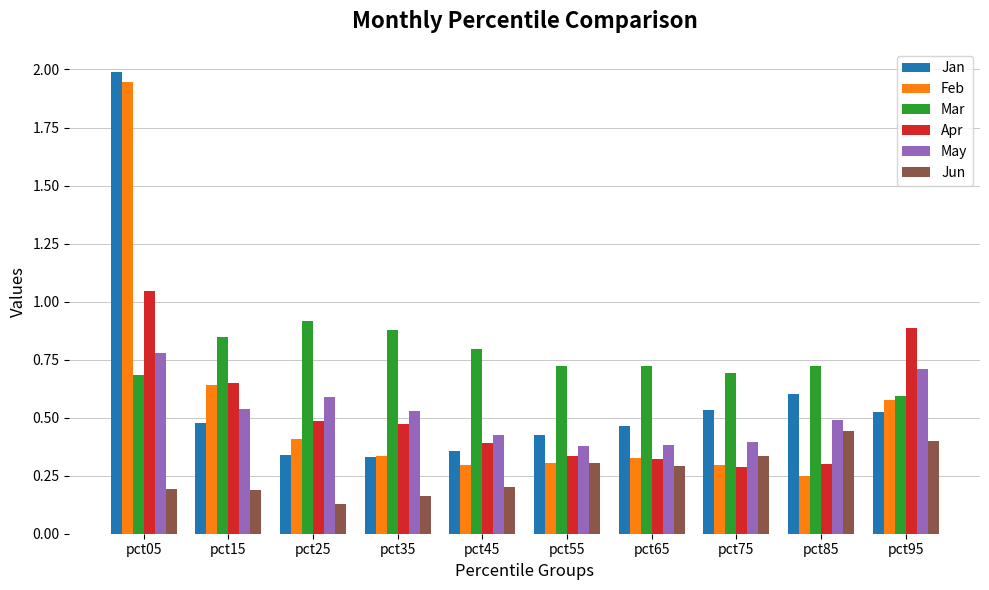

What is the maximum value for Jan?

2.0